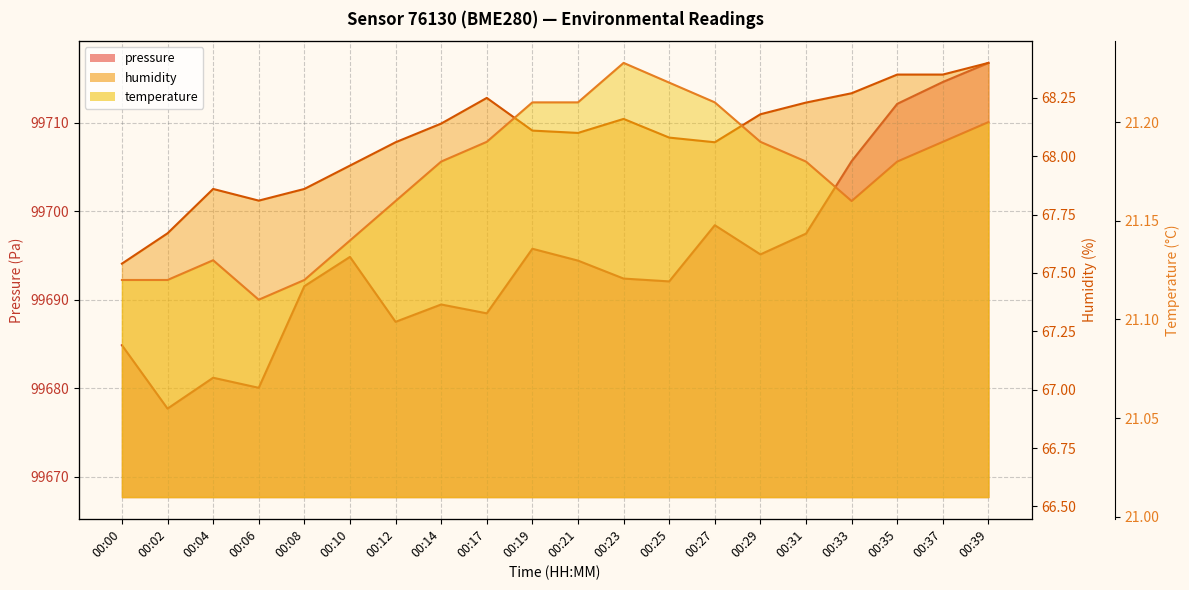

What is the sum of the temperature values at 00:04 and 00:29?

42.3